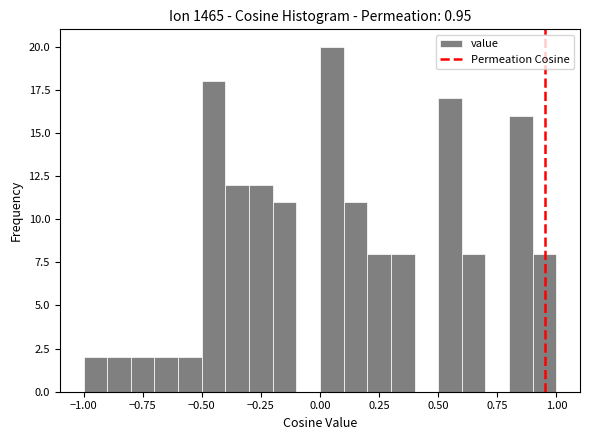

Around what value on the x-axis is the tallest bar? Give the approximate position of its centre, as read against the axis.

0.05